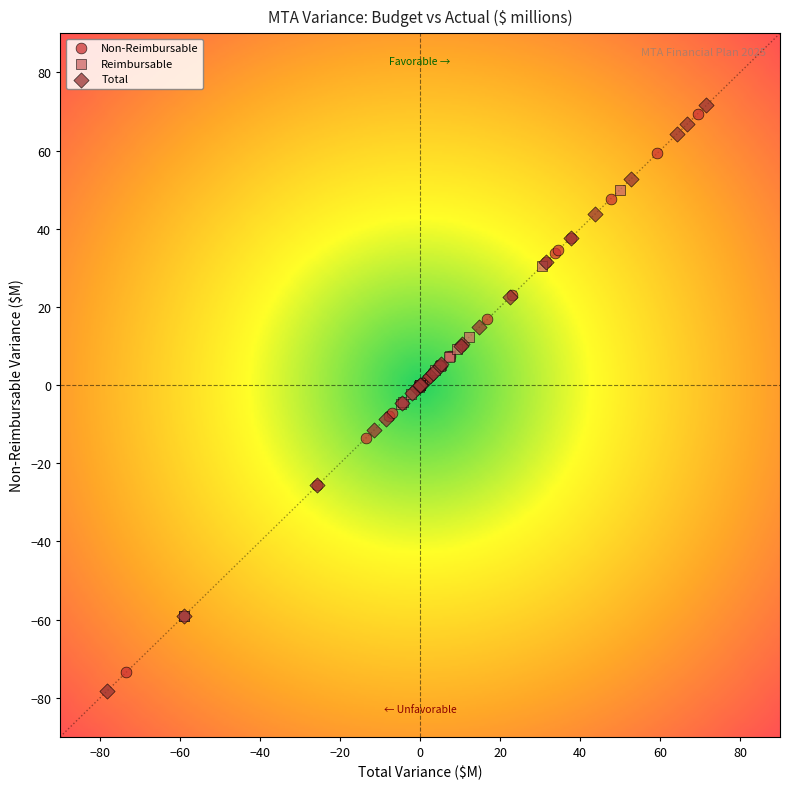

Which series has the widest spread of Y values?

Total